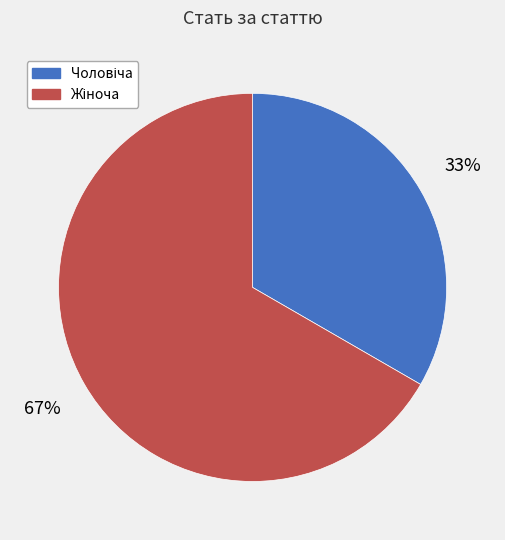

Is there a majority slice in this chart?

Yes